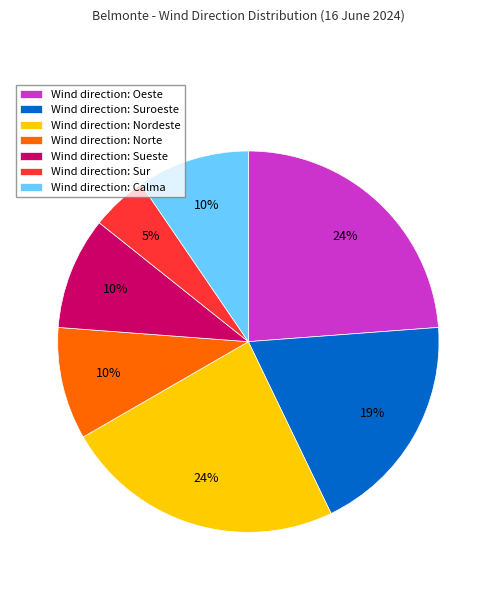

Which has a higher value, Wind direction: Suroeste or Wind direction: Sueste?

Wind direction: Suroeste